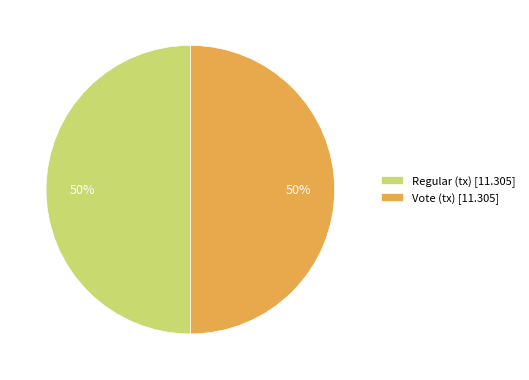

To the nearest percent, what is the average slice percentage?

50%